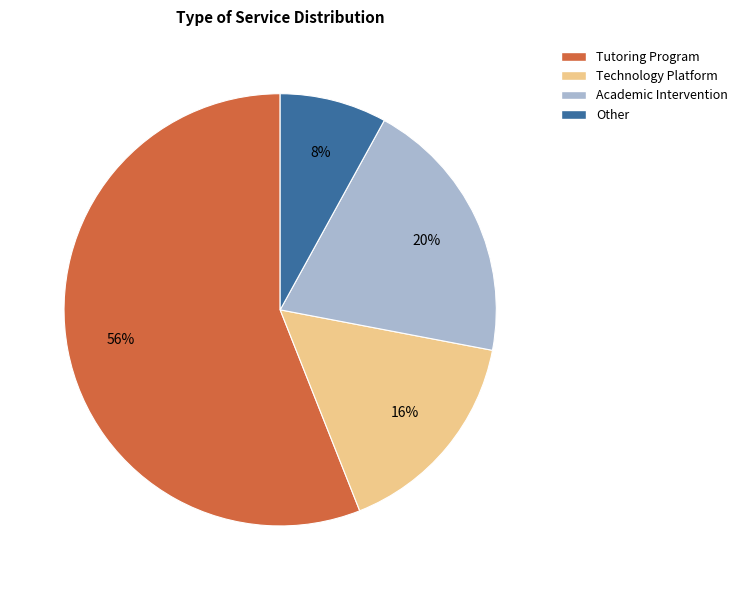

Is there a majority slice in this chart?

Yes